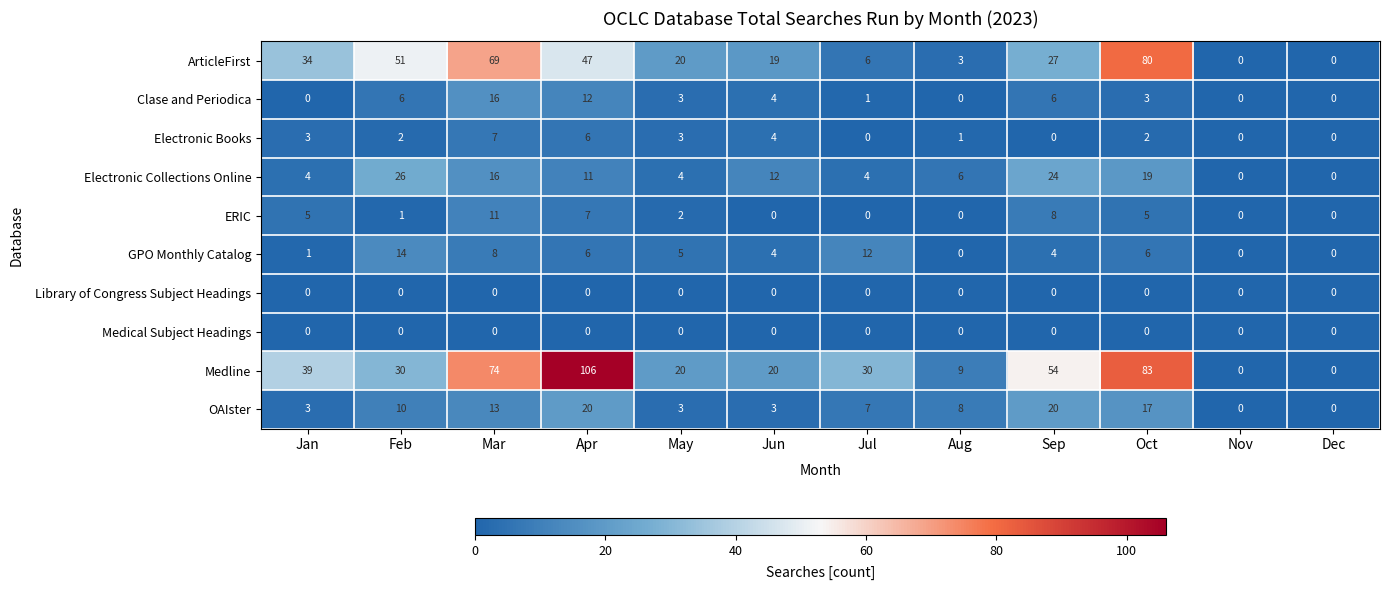

The Electronic Collections Online series shows 0 at Nov. True or false?

True